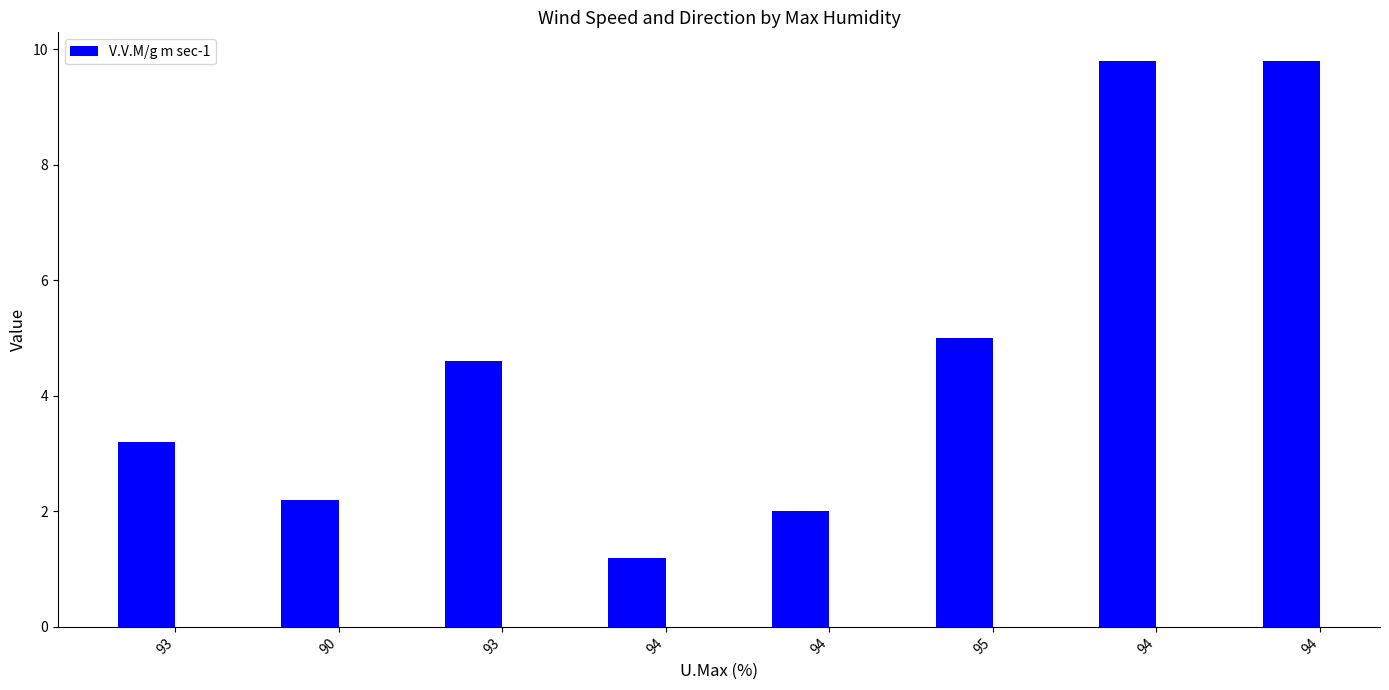

Which label corresponds to the smallest value in the chart?

94